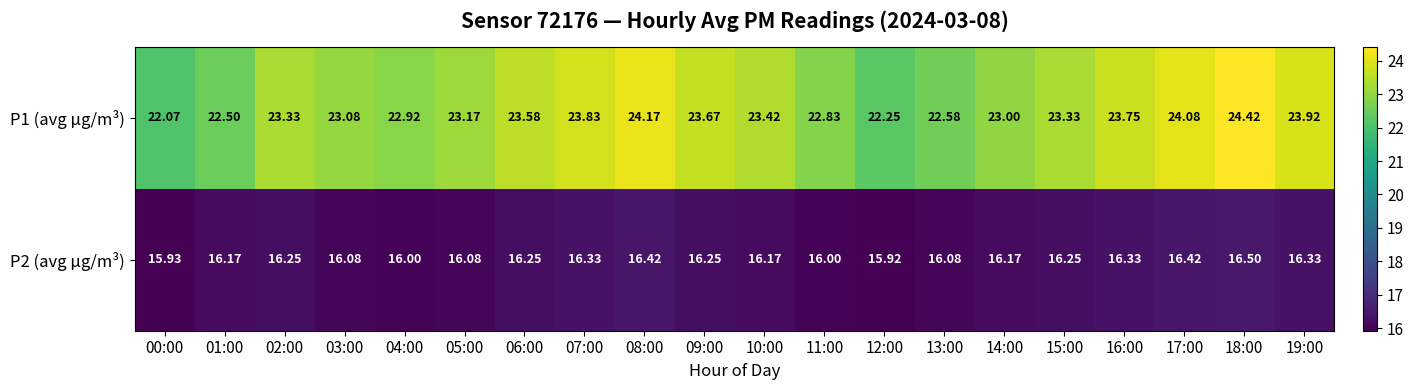

At which category is the sum across all series the highest?

18:00